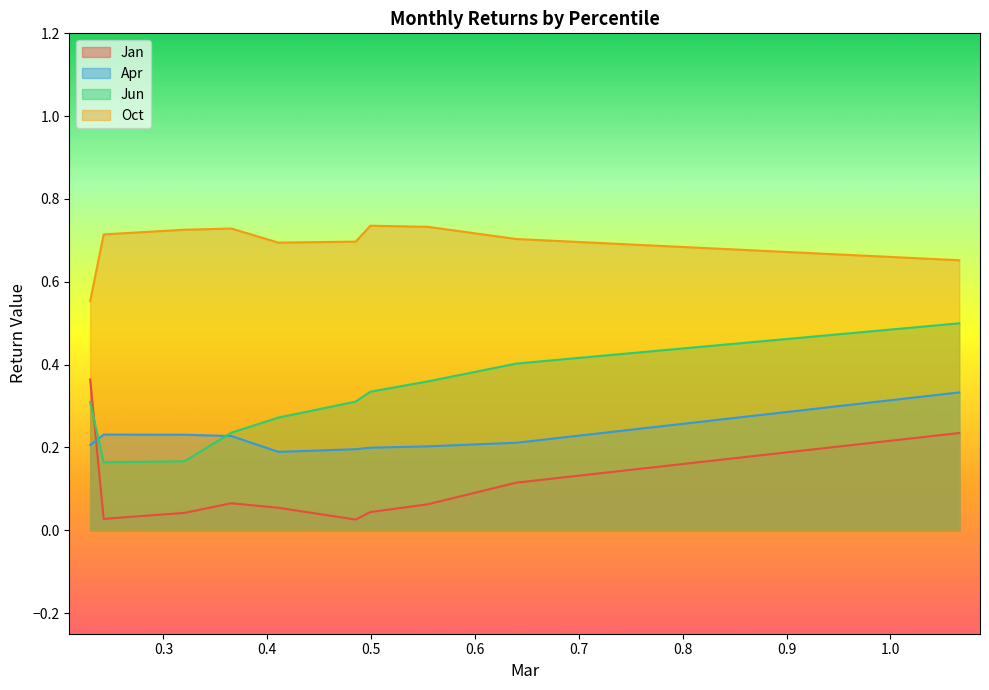

How many series are shown in this chart?

4